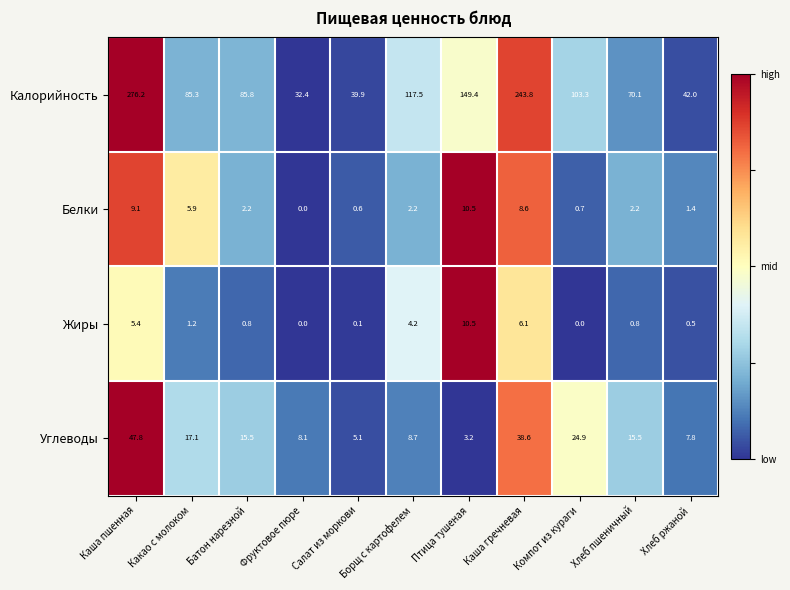

Which series has the widest spread of values?

Калорийность